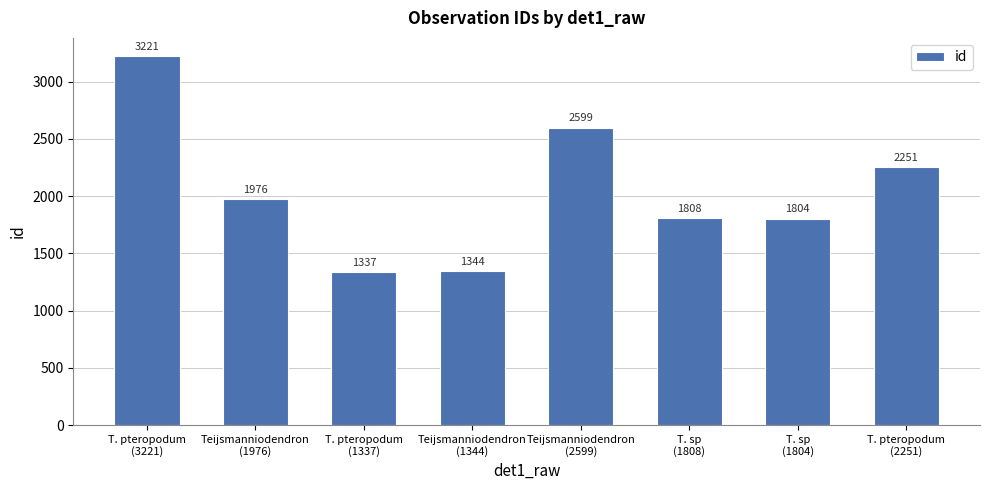

List the labels in order of value, largest first.

T. pteropodum
(3221), Teijsmanniodendron
(2599), T. pteropodum
(2251), Teijsmanniodendron
(1976), T. sp
(1808), T. sp
(1804), Teijsmanniodendron
(1344), T. pteropodum
(1337)